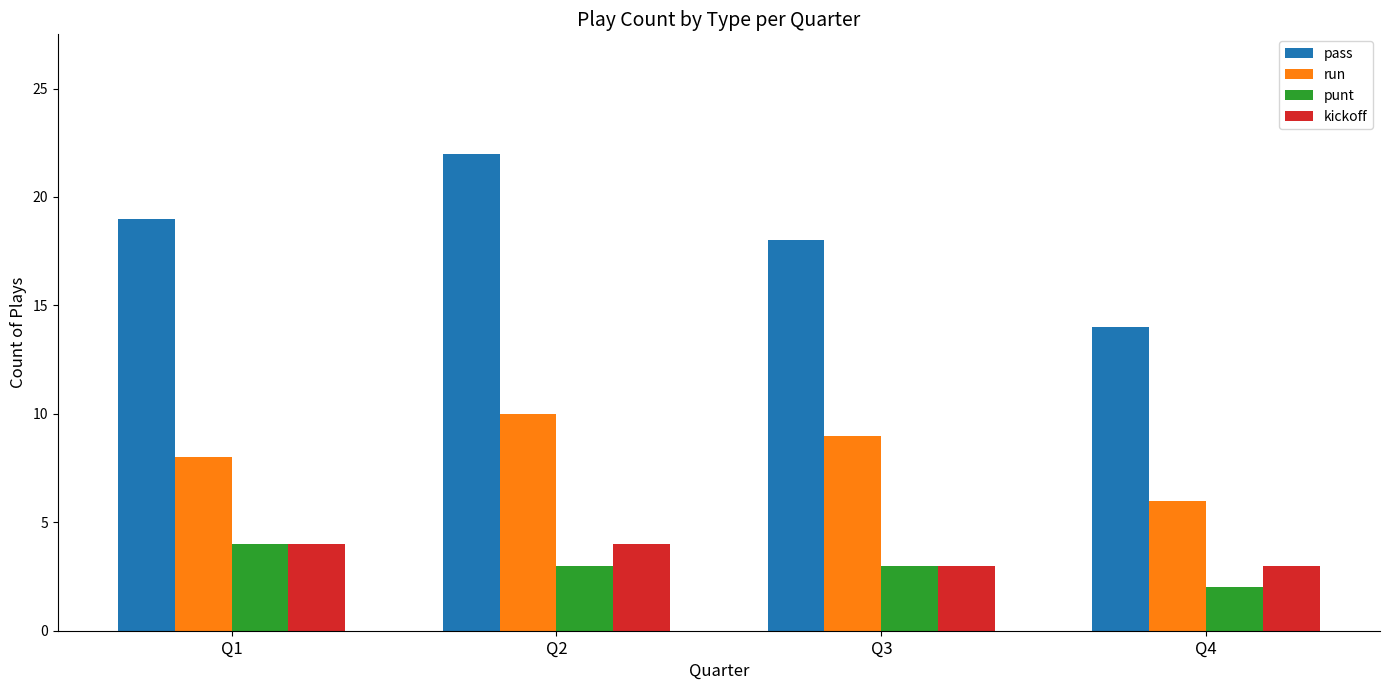

Where is pass nearest to the value 18?

Q3